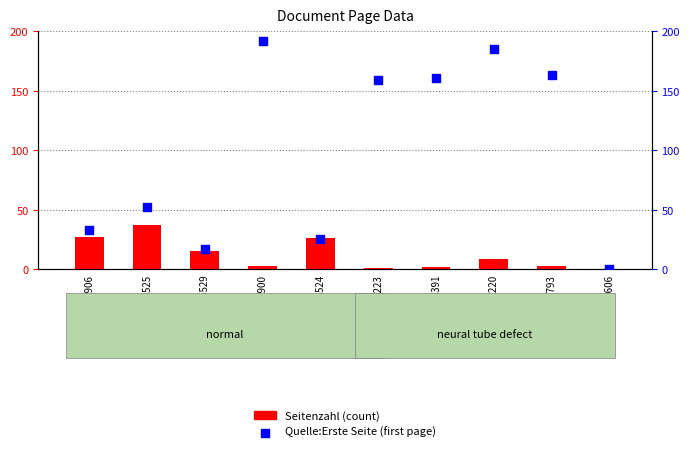

Which series has the widest spread of Y values?

Quelle:Erste Seite (first page)